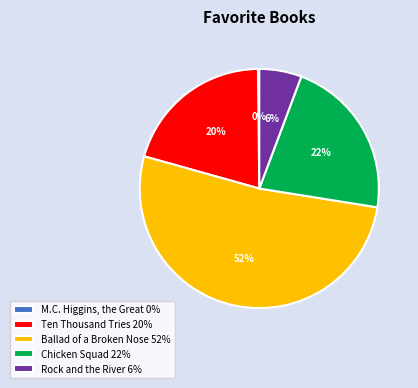

To the nearest percent, what is the combined percentage of Rock and the River and Chicken Squad?

28%